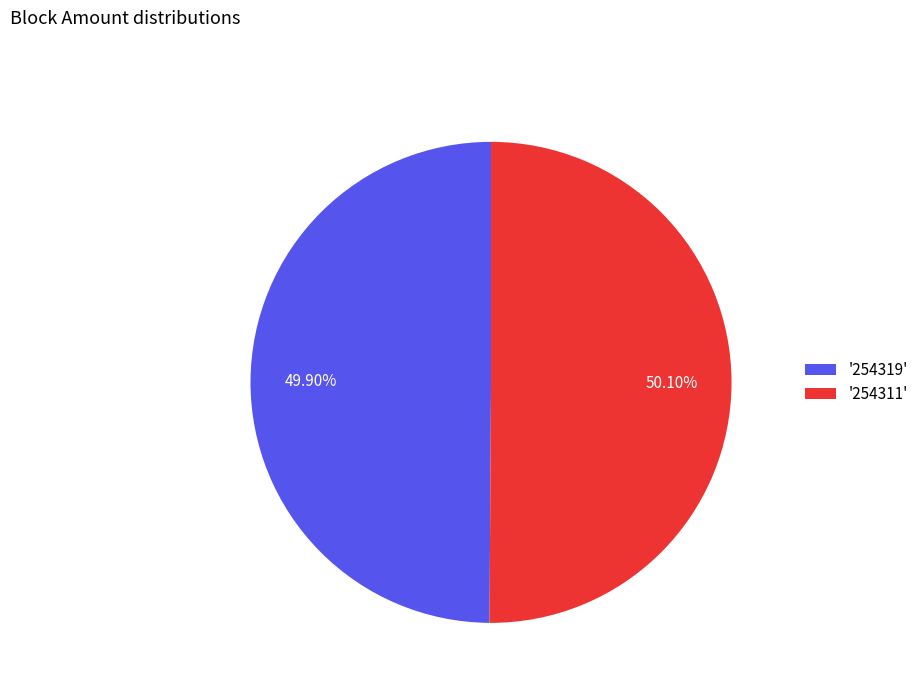

What is the ratio of the value at '254311' to the value at '254319'?

1.0